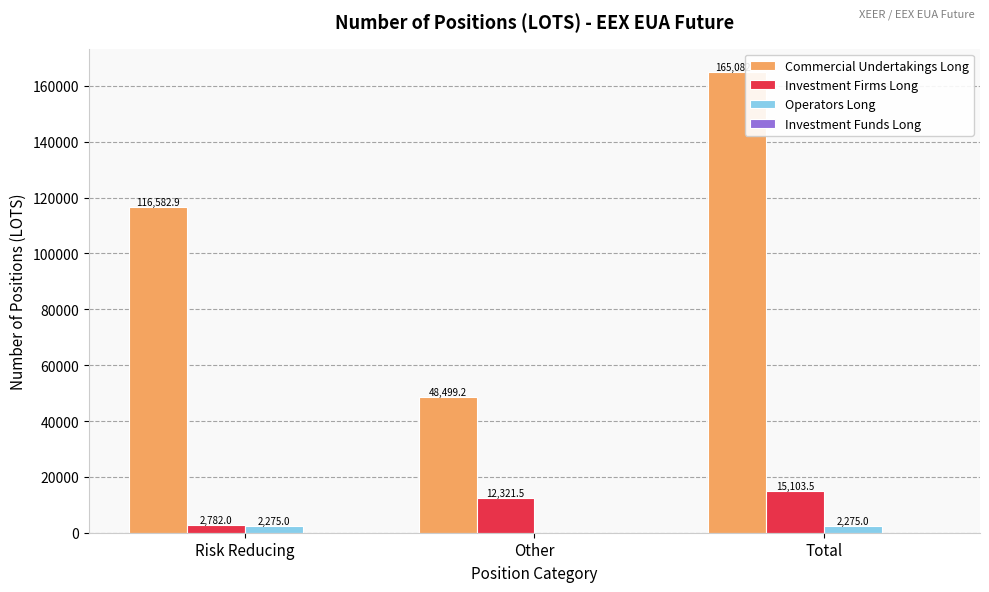

At which label does Investment Firms Long first exceed 12321?

Other